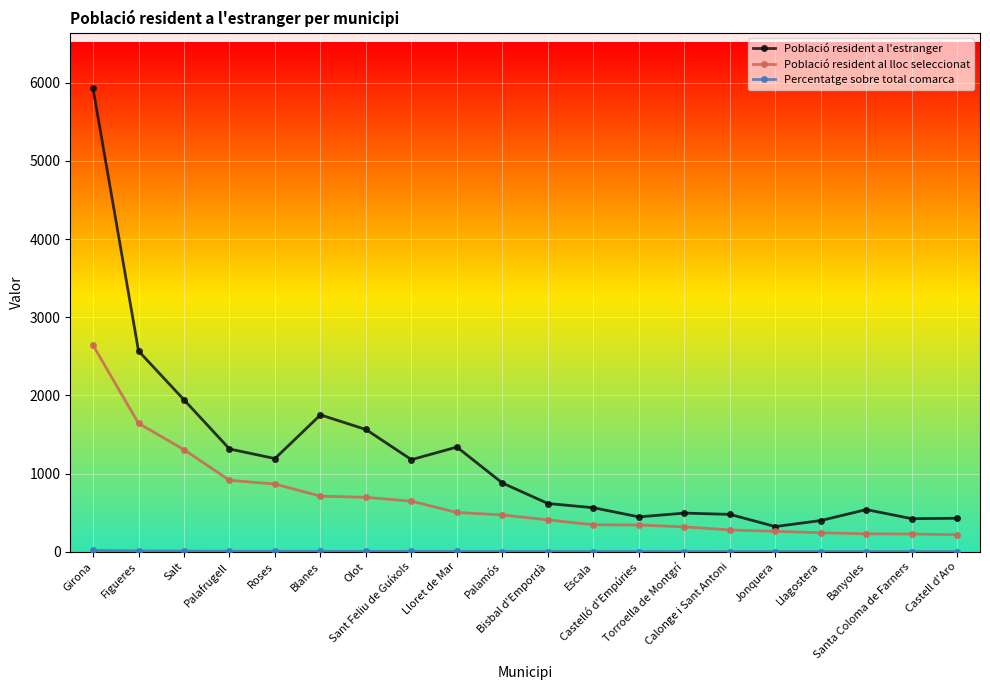

Which series has the largest total across all categories?

Població resident a l'estranger